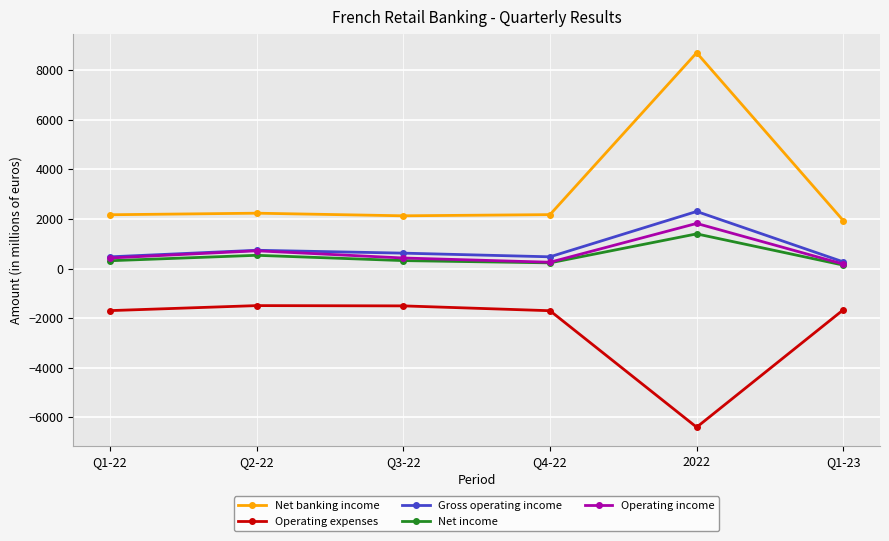

The Gross operating income series shows 268 at Q1-23. True or false?

True